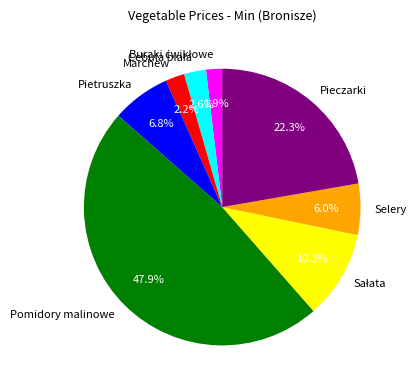

Is Pietruszka the majority of the pie?

No